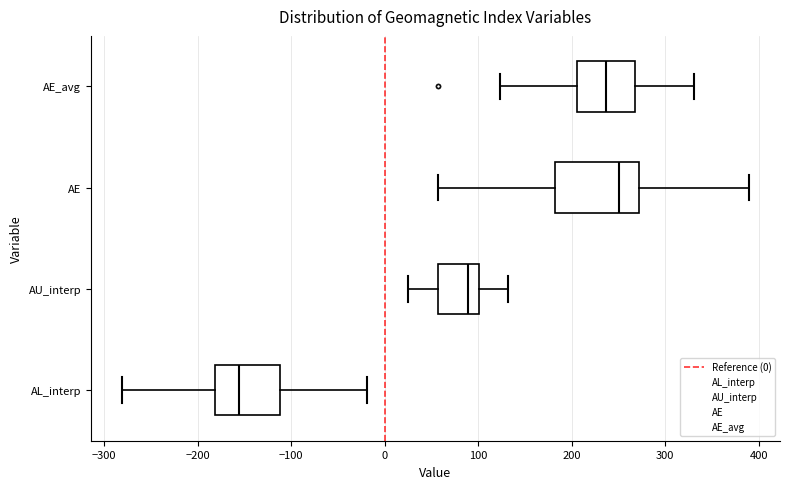

Which box's median line is the furthest to the right?

AE